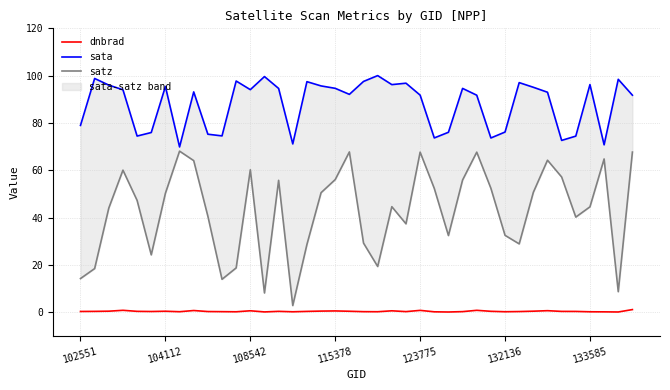

True or false: dnbrad has a value of 0.4 at 104112.

True